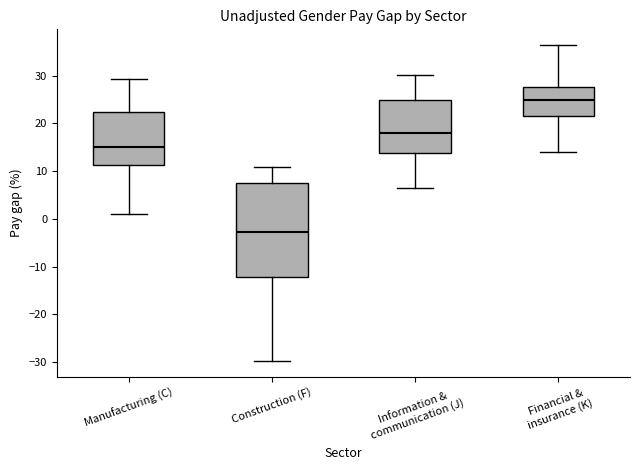

Reading left to right, read every box against the y-axis: the position of its median line, the range the box covers, and the ends of its whiskers. The values are not printed on the chart, so give them approximately, as read against the axis.

Manufacturing (C): median 15, box 11 to 22, whiskers 1 to 29
Construction (F): median -3, box -12 to 8, whiskers -30 to 11
Information & communication (J): median 18, box 14 to 25, whiskers 7 to 30
Financial & insurance (K): median 25, box 22 to 28, whiskers 14 to 36